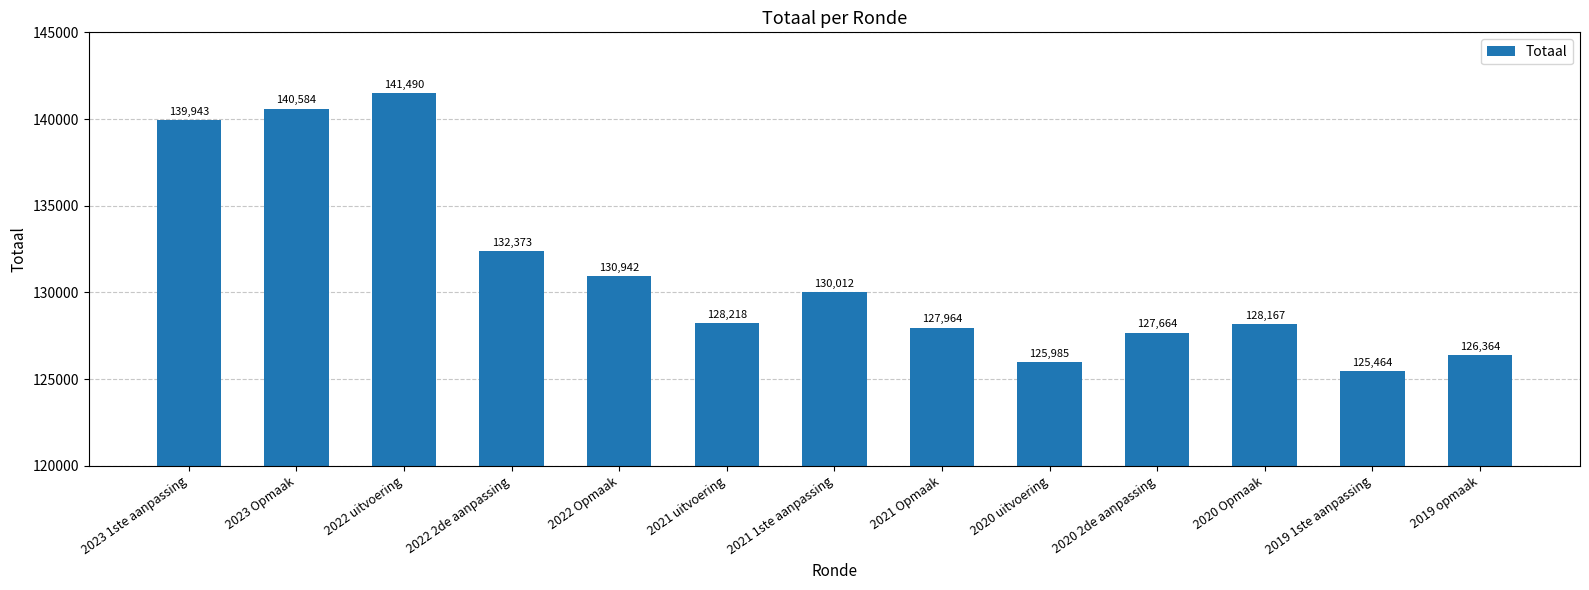

Is it true that the value at 2020 2de aanpassing is 85287?

False